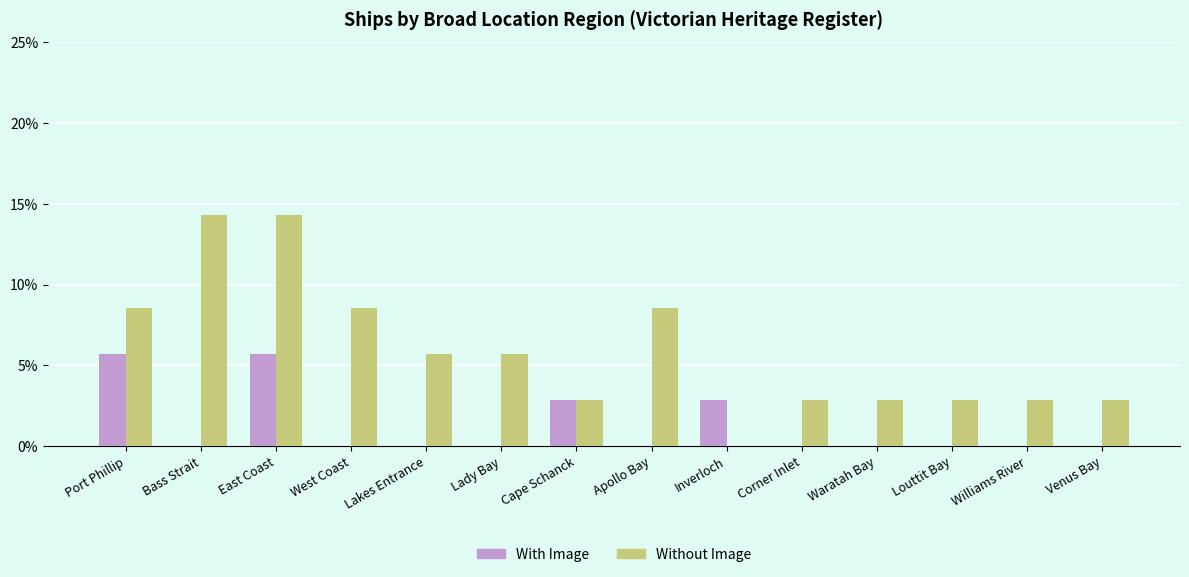

Is it true that Without Image equals 8.8 at Lady Bay?

False